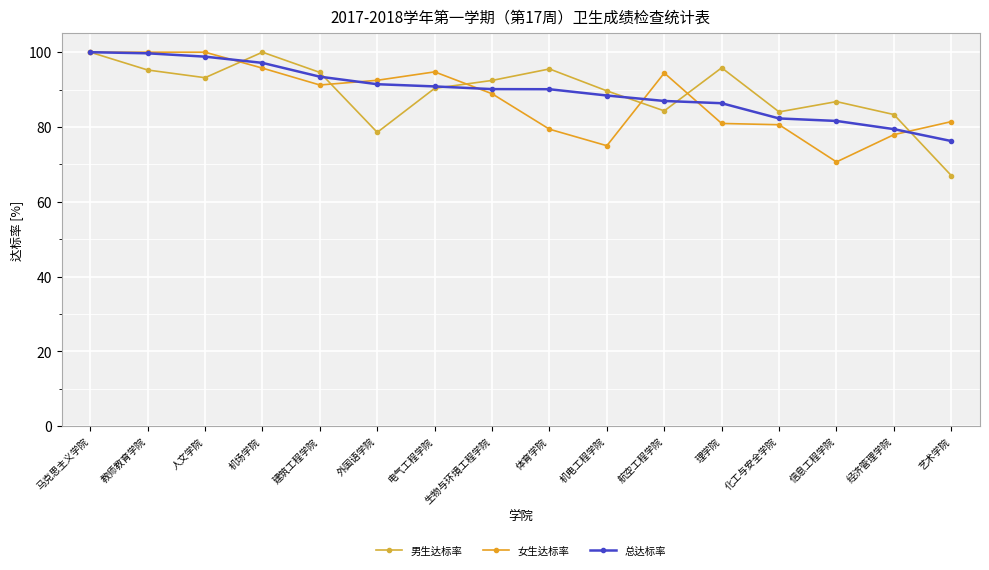

At 经济管理学院, list the series in order from largest to smallest.

男生达标率, 总达标率, 女生达标率